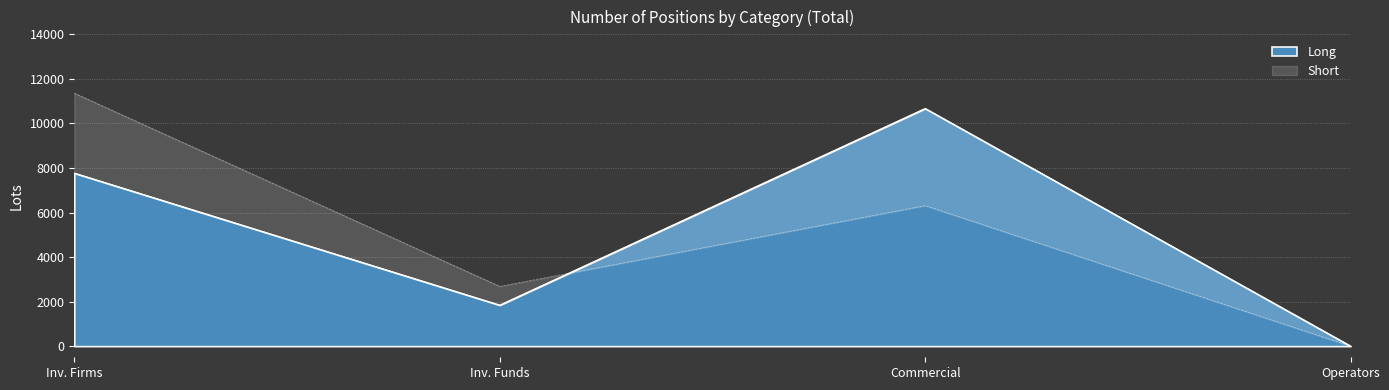

What is the maximum value for Long?

10671.2